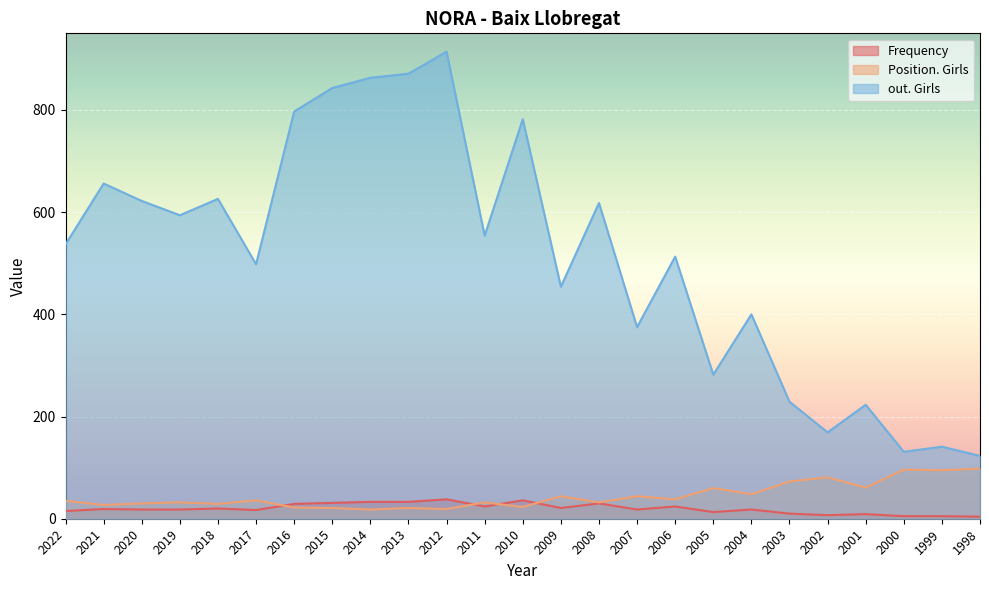

Which series has the largest total across all categories?

out. Girls